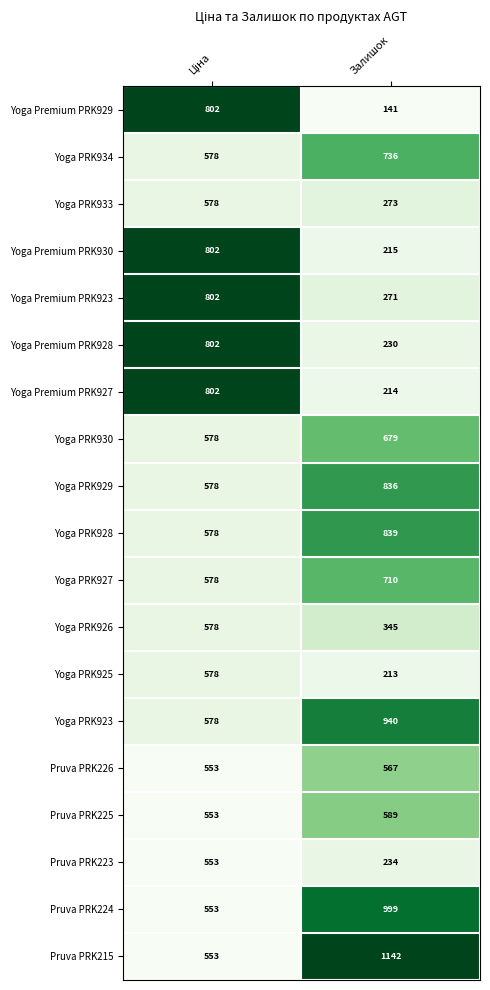

Which series has the largest total across all categories?

Pruva PRK215